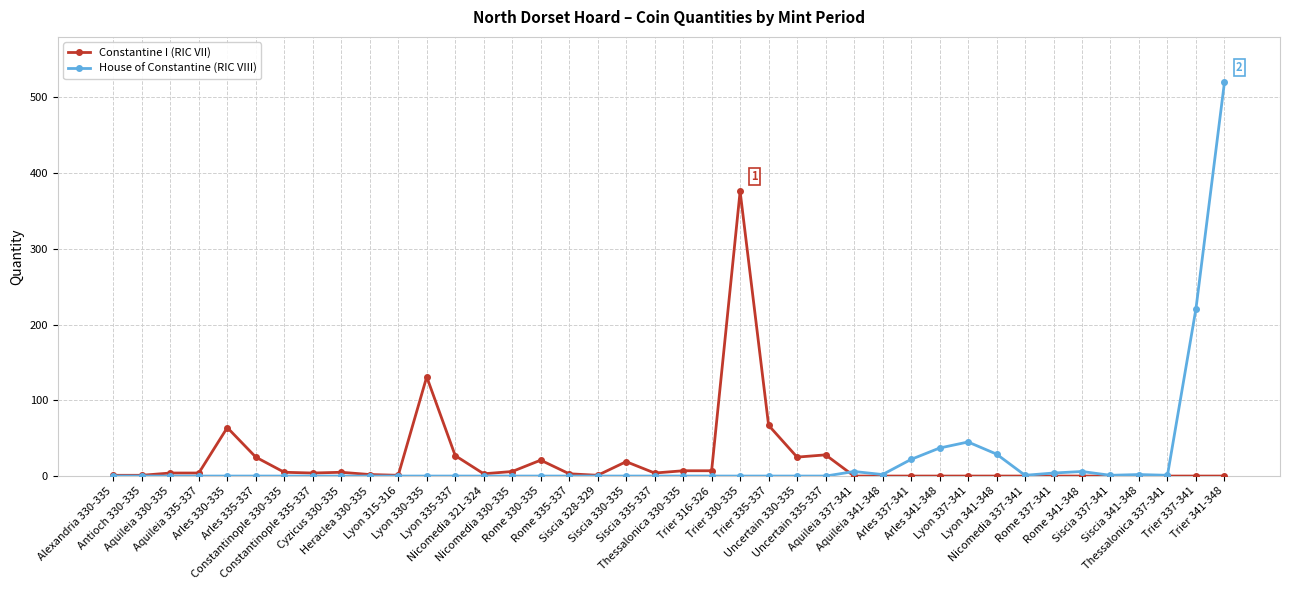

How many categories are shown in the chart?

40